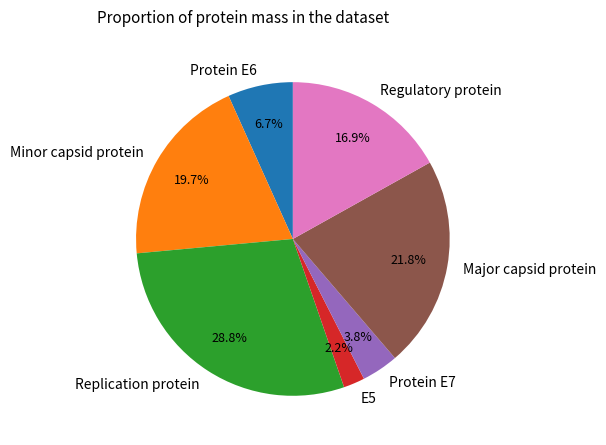

The Regulatory protein slice represents 17% of the pie. True or false?

True